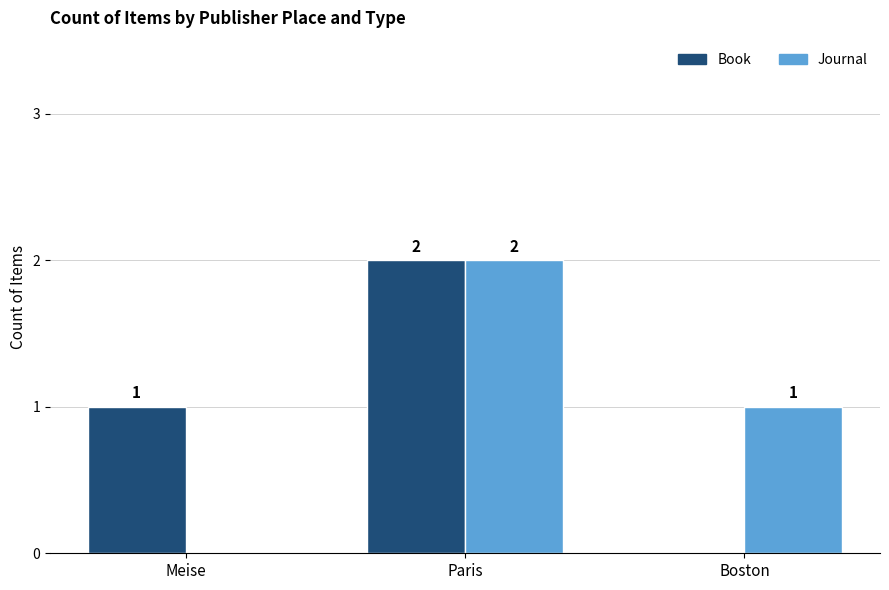

What is the sum of all Journal values?

3